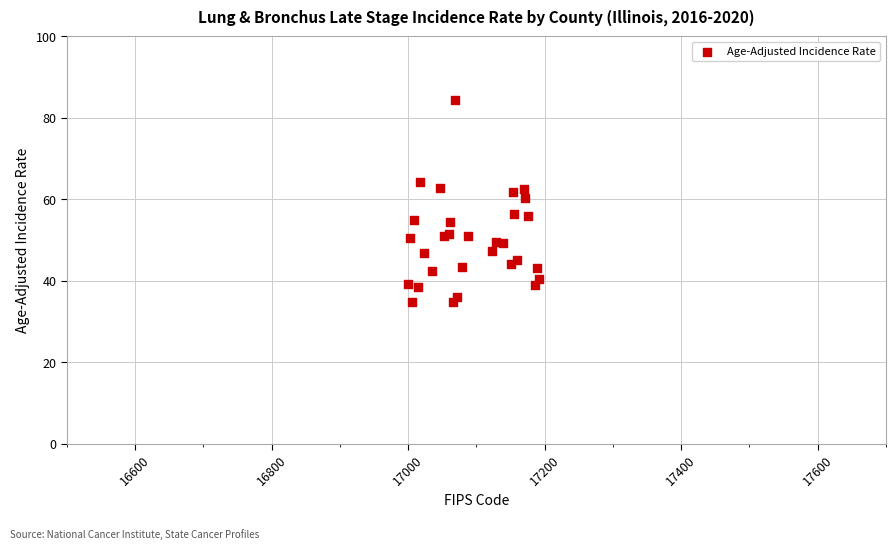

What Y value in the scatter plot is closest to 59?

60.4